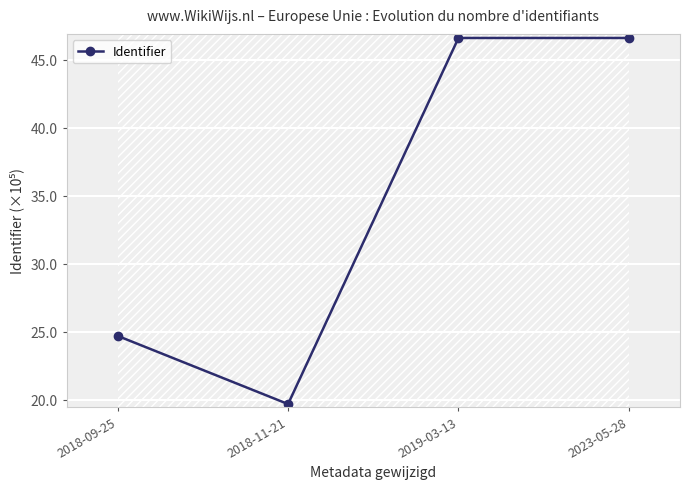

What is the label of the 1st point from the right?

2023-05-28